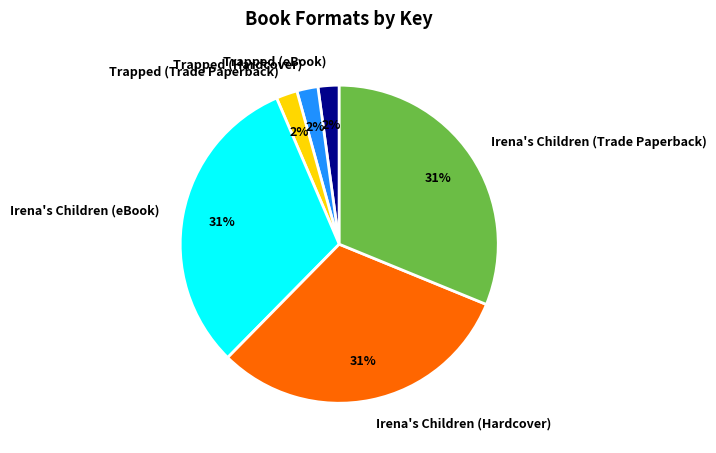

To the nearest percent, what is the difference between the Trapped (Trade Paperback) and Irena's Children (eBook) slice percentages?

29%